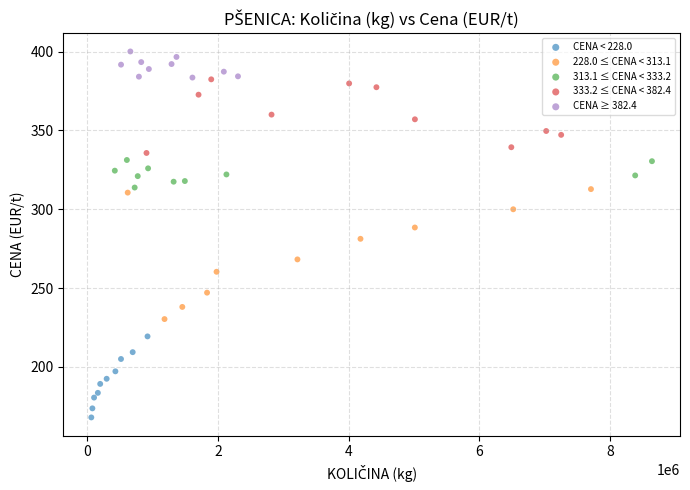

Which series has the largest Y range (max minus min)?

228.0 ≤ CENA < 313.1